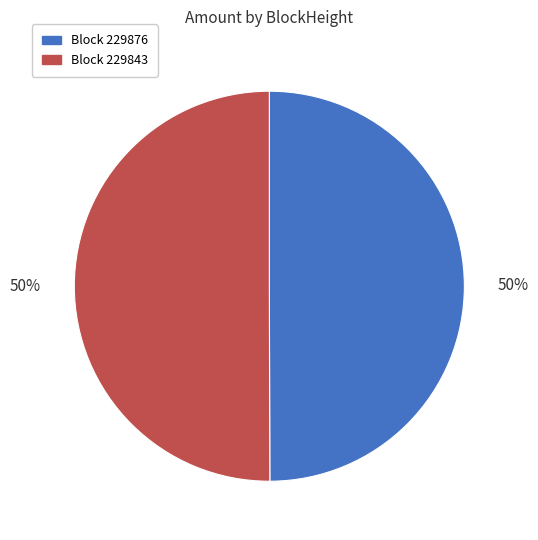

The Block 229876 slice represents 40% of the pie. True or false?

False